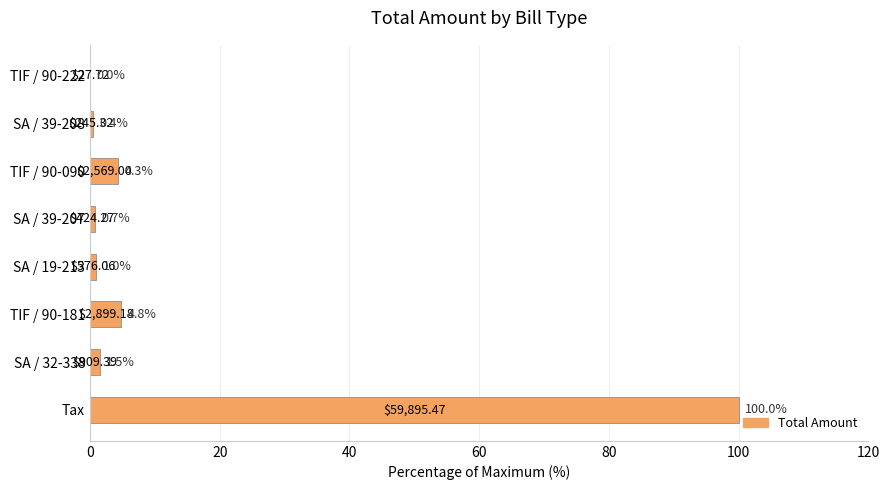

Which label corresponds to the largest value in the chart?

Tax